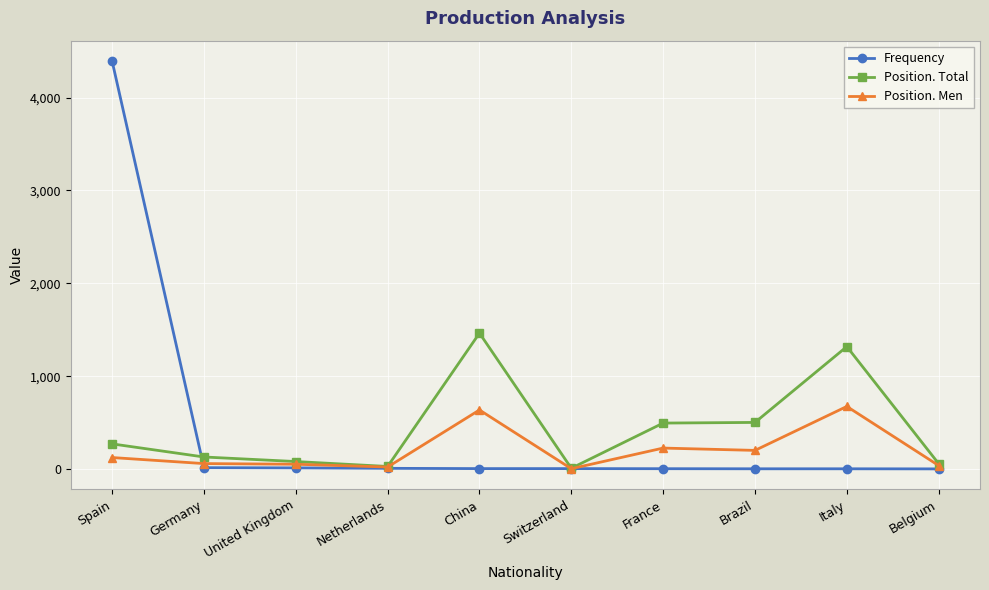

What is the difference between the highest and lowest values at Italy?

1315